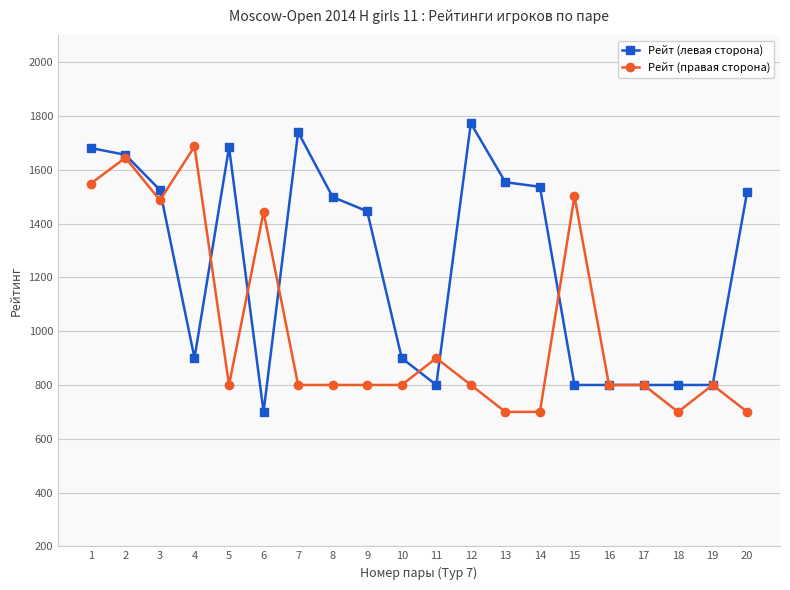

What is the difference between the highest and lowest values at 6?

743